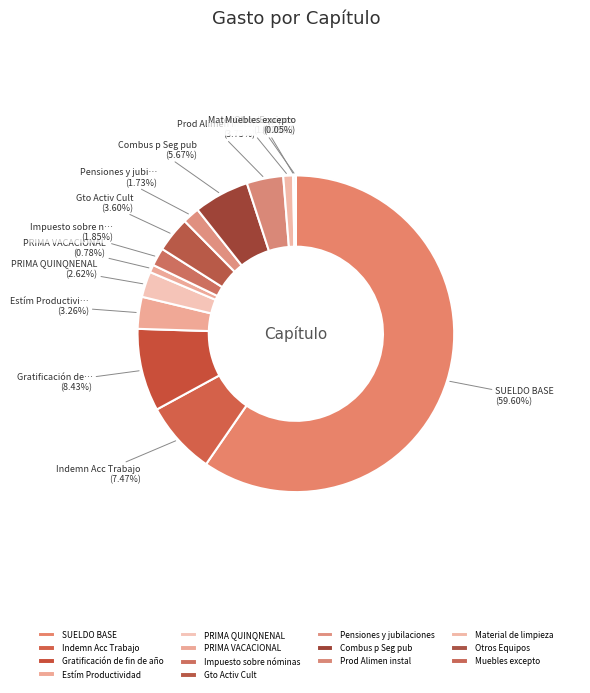

What percentage is NOT represented by Material de limpieza?

99.0%